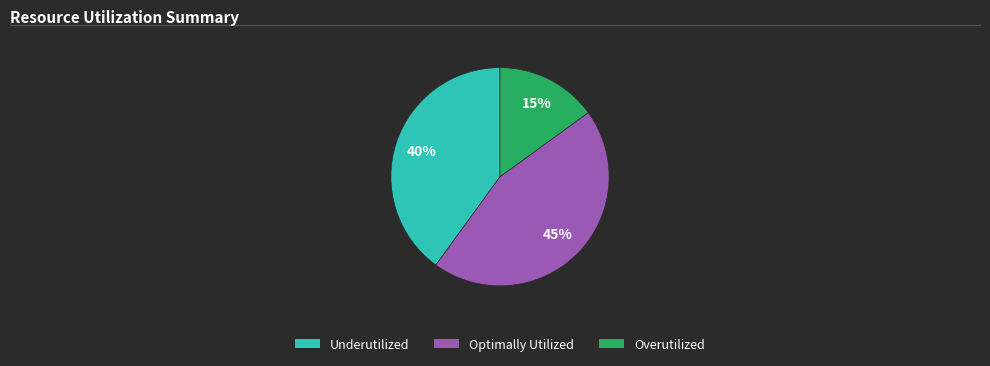

Is there any slice that represents more than half of the pie?

No